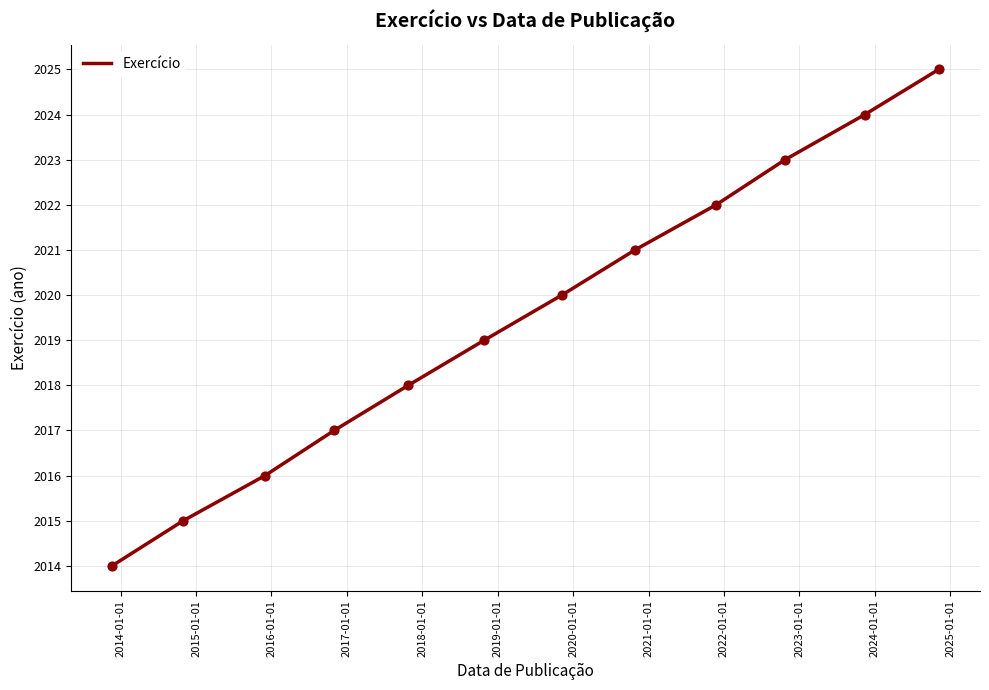

What is the minimum value shown in the chart?

2014